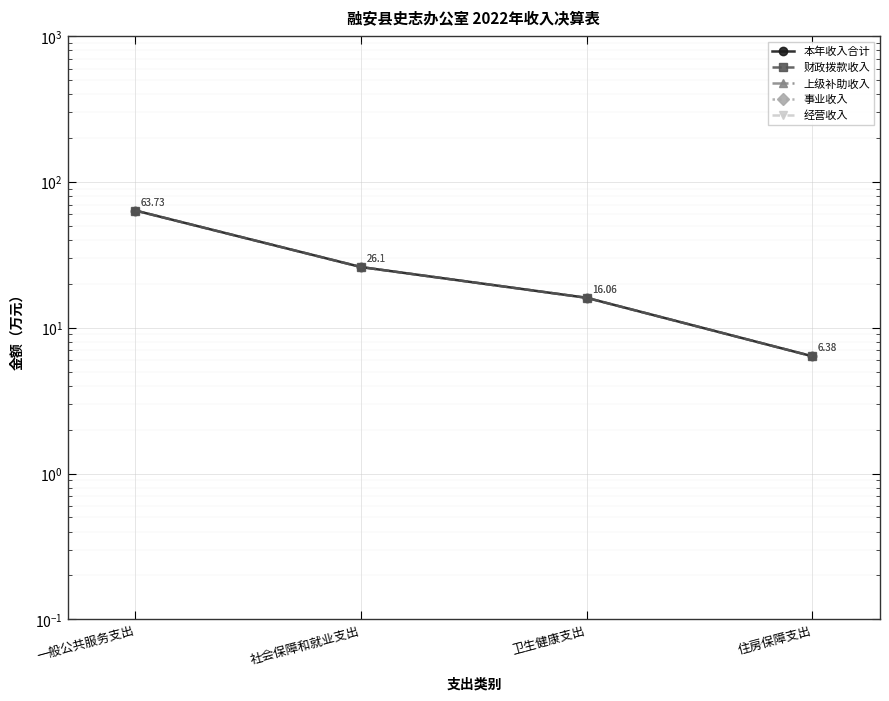

What is the label of the 4th point from the right?

一般公共服务支出